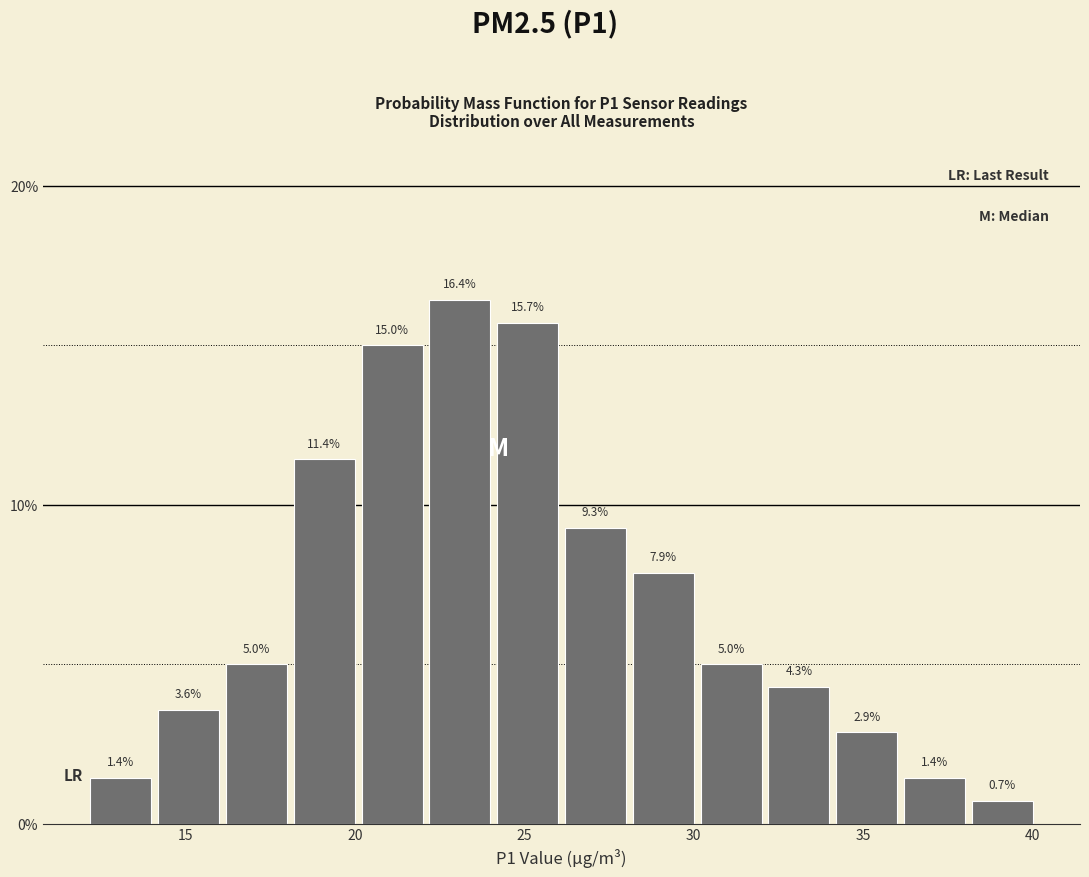

Reading left to right, list every bar in this chart as the range it spans on the x-axis followed by its height. The bar edges are not printed on the chart, so give them approximately, as read against the axis.

12.1 to 14.1: 1.4
14.1 to 16.1: 3.6
16.1 to 18.1: 5.0
18.1 to 20.1: 11.4
20.1 to 22.1: 15.0
22.1 to 24.1: 16.4
24.1 to 26.1: 15.7
26.1 to 28.1: 9.3
28.1 to 30.1: 7.9
30.1 to 32.1: 5.0
32.1 to 34.1: 4.3
34.1 to 36.1: 2.9
36.1 to 38.1: 1.4
38.1 to 40.1: 0.7